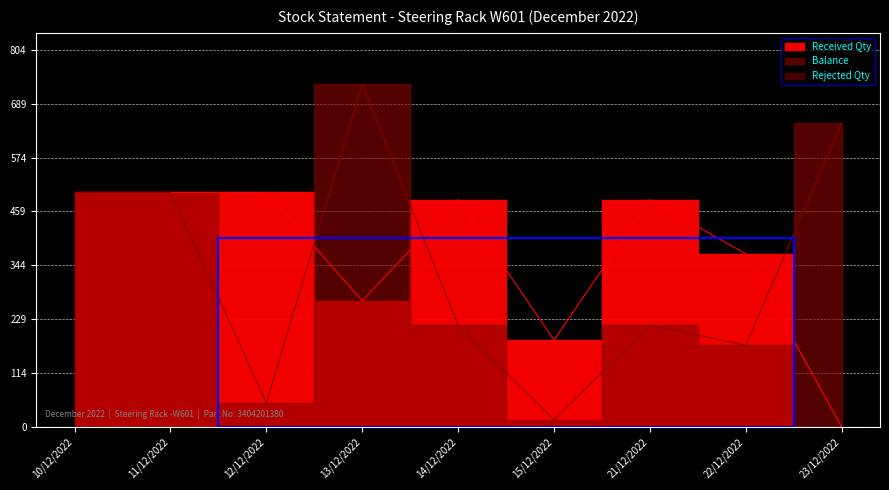

True or false: Balance has more than 1 interior local peaks.

True